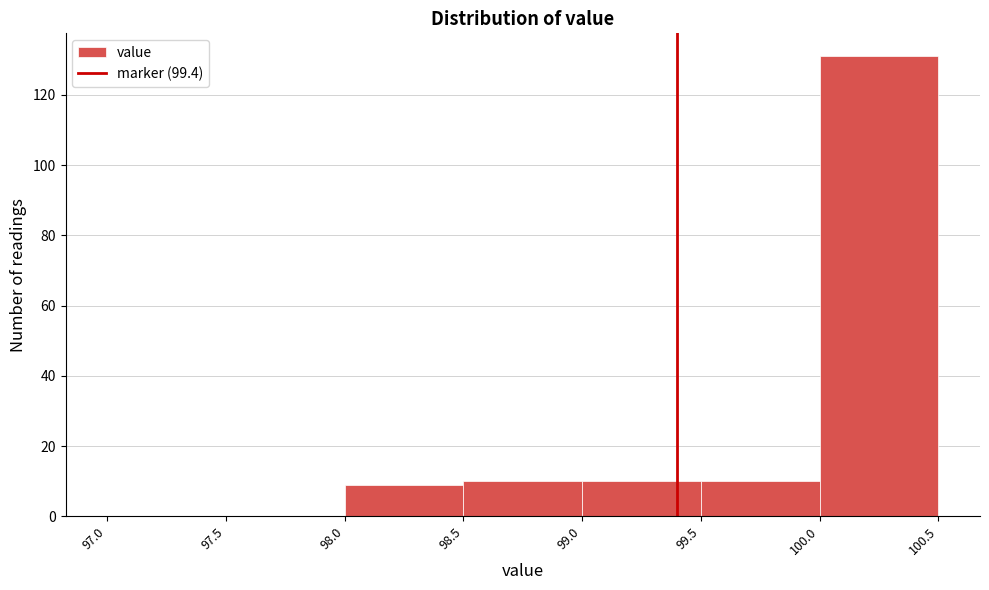

How tall is the bar that spans 100.0 to 100.5 on the x-axis? The values are not printed on the chart, so give them approximately, as read against the axis.

132